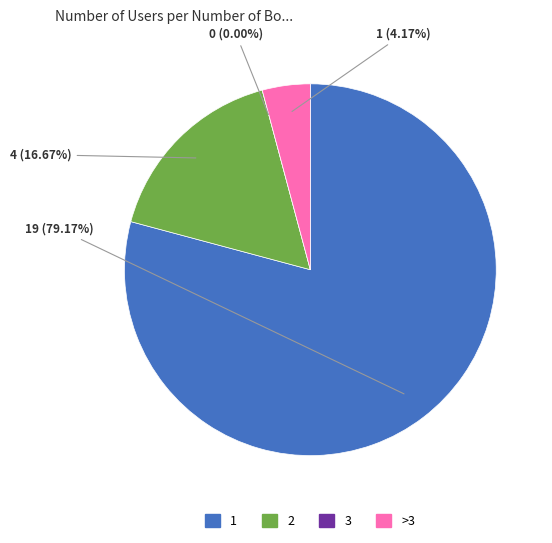

Combined, what portion of the pie is 2 and 1?

95.8%